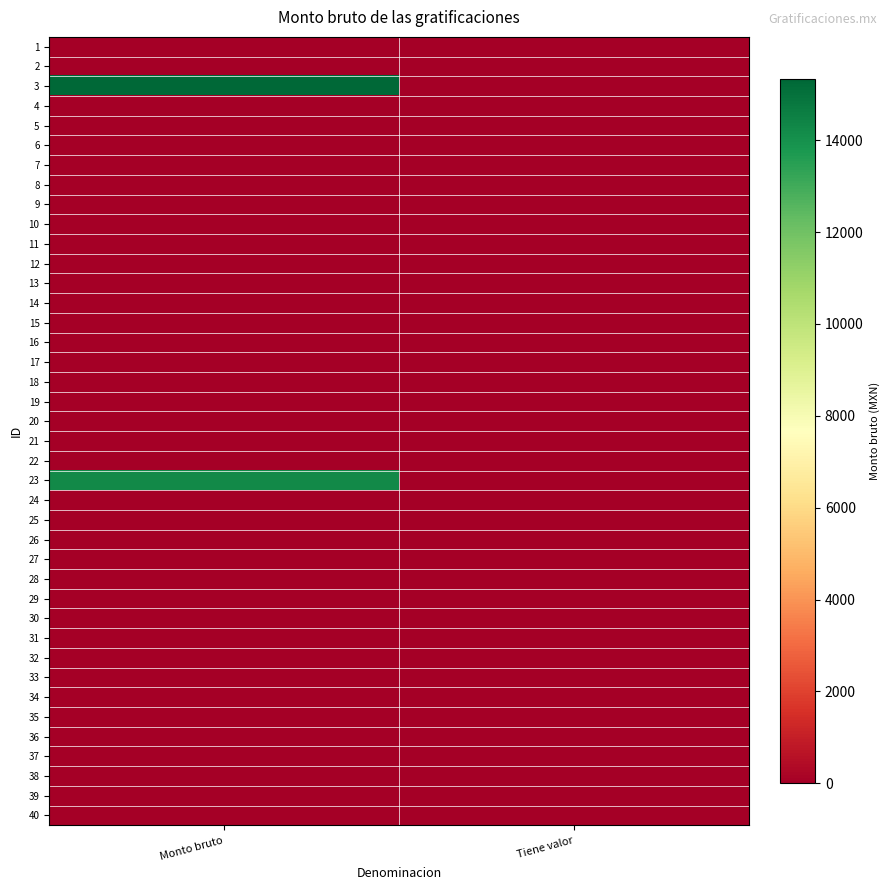

List the series in order of their peak value, lowest first.

1, 2, 4, 5, 6, 7, 8, 9, 10, 11, 12, 13, 14, 15, 16, 17, 18, 19, 20, 21, 22, 24, 25, 26, 27, 28, 29, 30, 31, 32, 33, 34, 35, 36, 37, 38, 39, 40, 23, 3